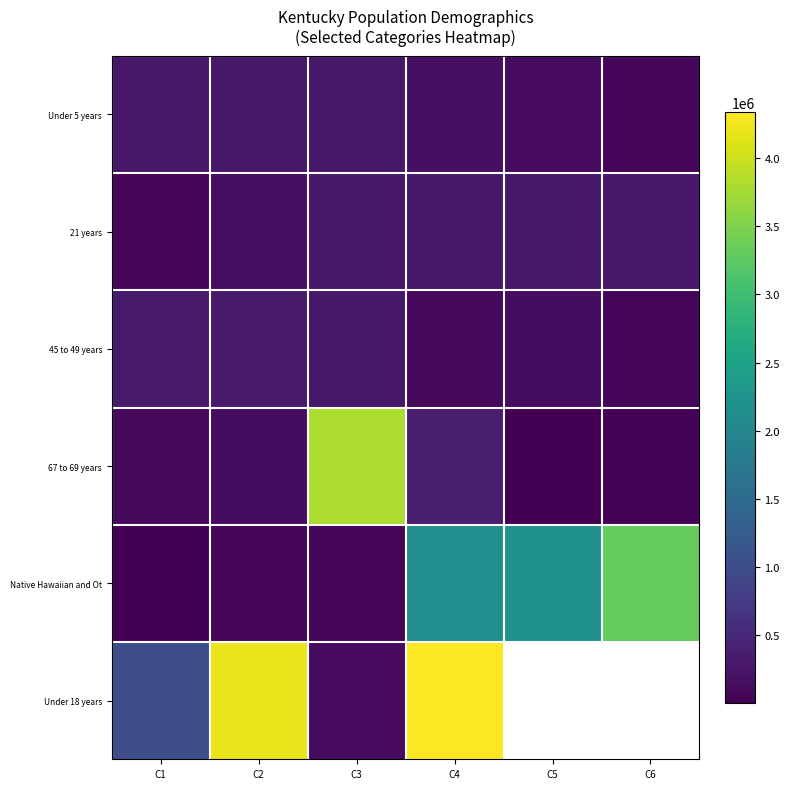

Count the number of categories in the chart.

6